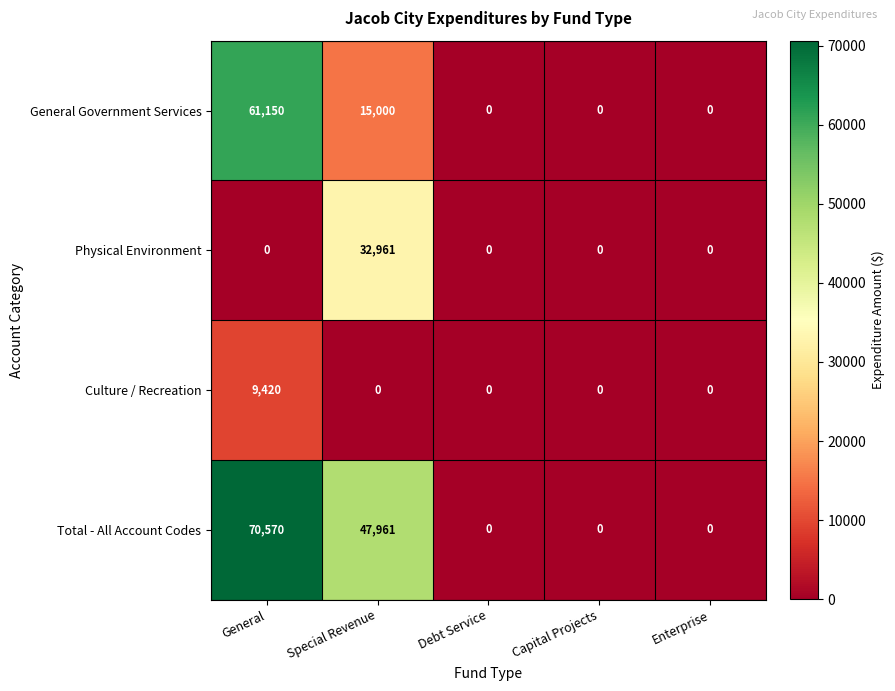

Reading left to right, extract all data points from this chart.

General Government Services: 61150	15000	0	0	0
Physical Environment: 0	32961	0	0	0
Culture / Recreation: 9420	0	0	0	0
Total - All Account Codes: 70570	47961	0	0	0